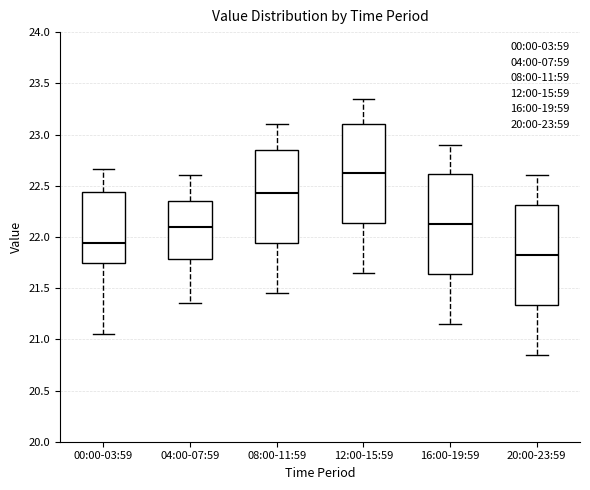

Where is the upper edge of the box for 04:00-07:59 on the y-axis? The values are not printed on the chart, so give them approximately, as read against the axis.

22.35